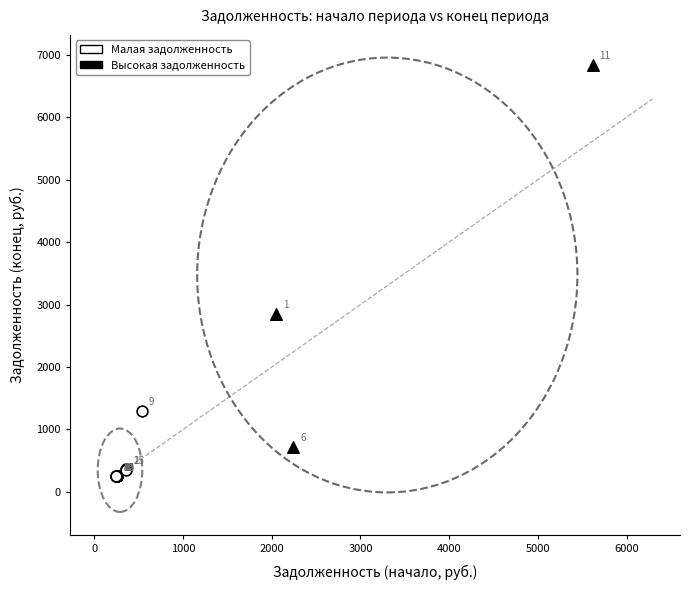

Which series reaches the minimum Y coordinate?

Малая задолженность